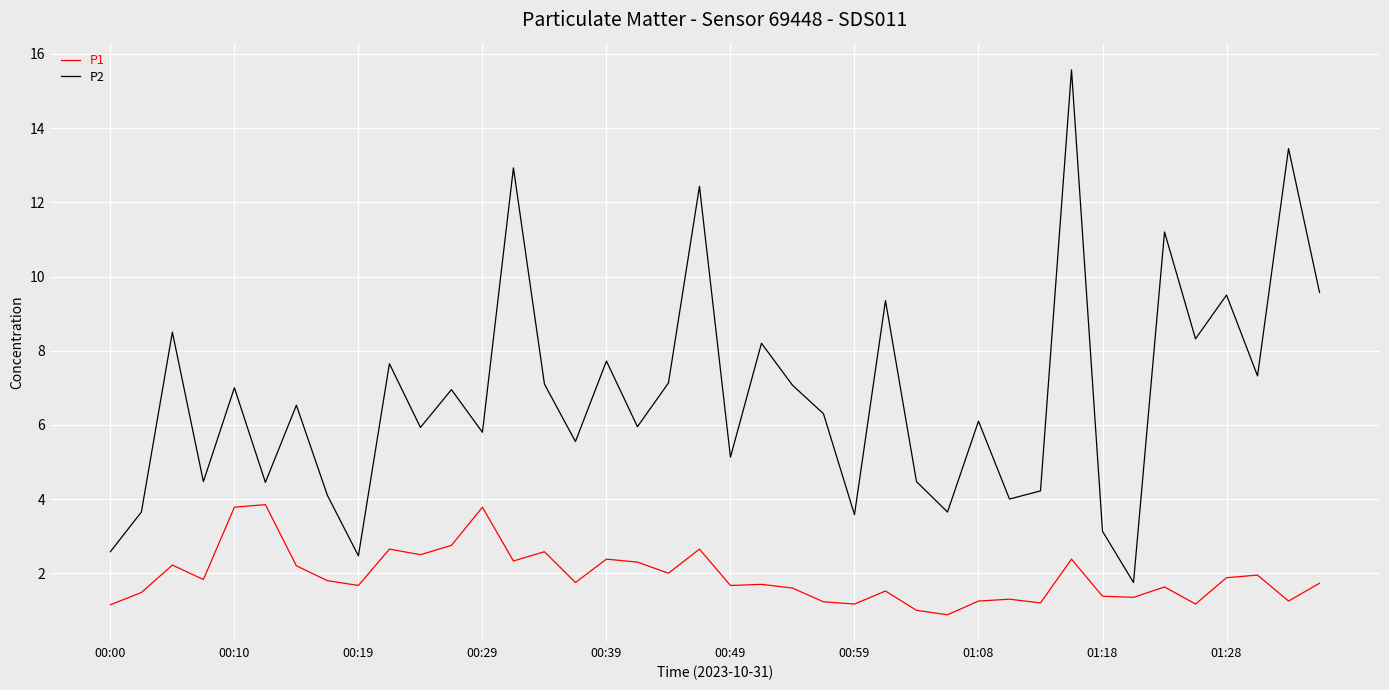

What is the maximum value for P2?

3.9